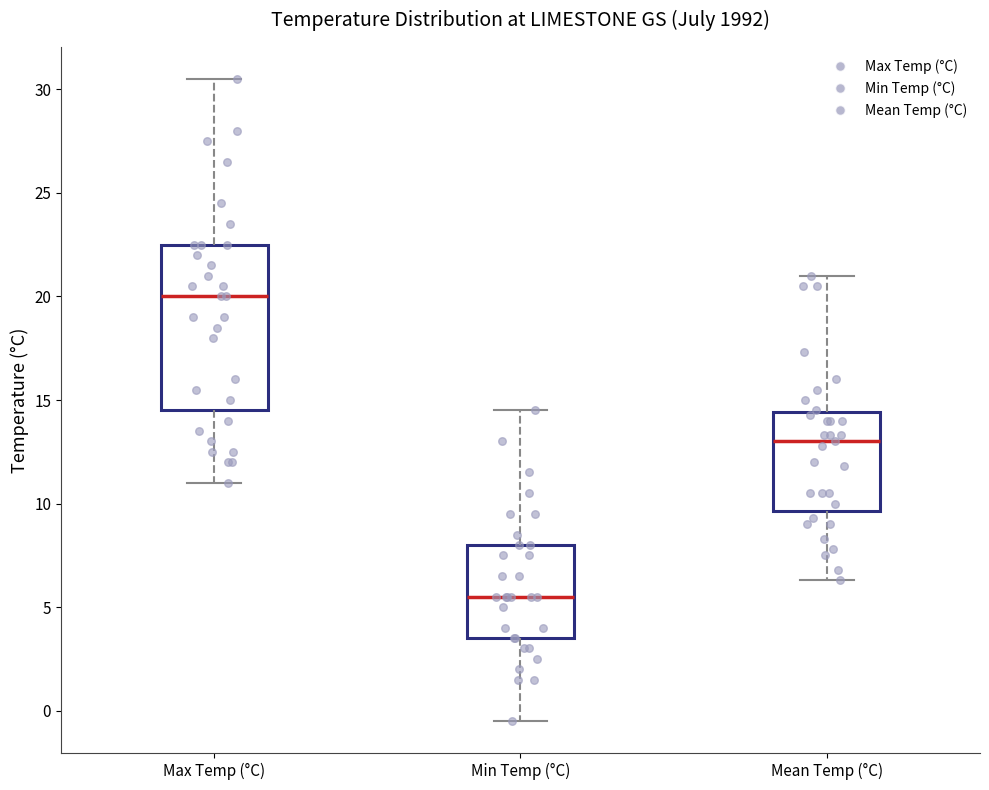

Reading left to right, transcribe this box plot: for each box, give where its median line is, the range the box spans, and where its two whiskers end, as read against the y-axis. The values are not printed on the chart, so give them approximately, as read against the axis.

Max Temp (°C): median 20.0, box 14.5 to 22.5, whiskers 11.0 to 30.5
Min Temp (°C): median 5.5, box 3.5 to 8.0, whiskers -0.5 to 14.5
Mean Temp (°C): median 13.0, box 9.5 to 14.5, whiskers 6.5 to 21.0